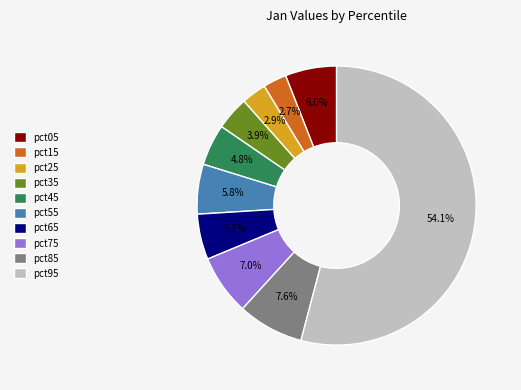

Which has a higher value, pct85 or pct05?

pct85